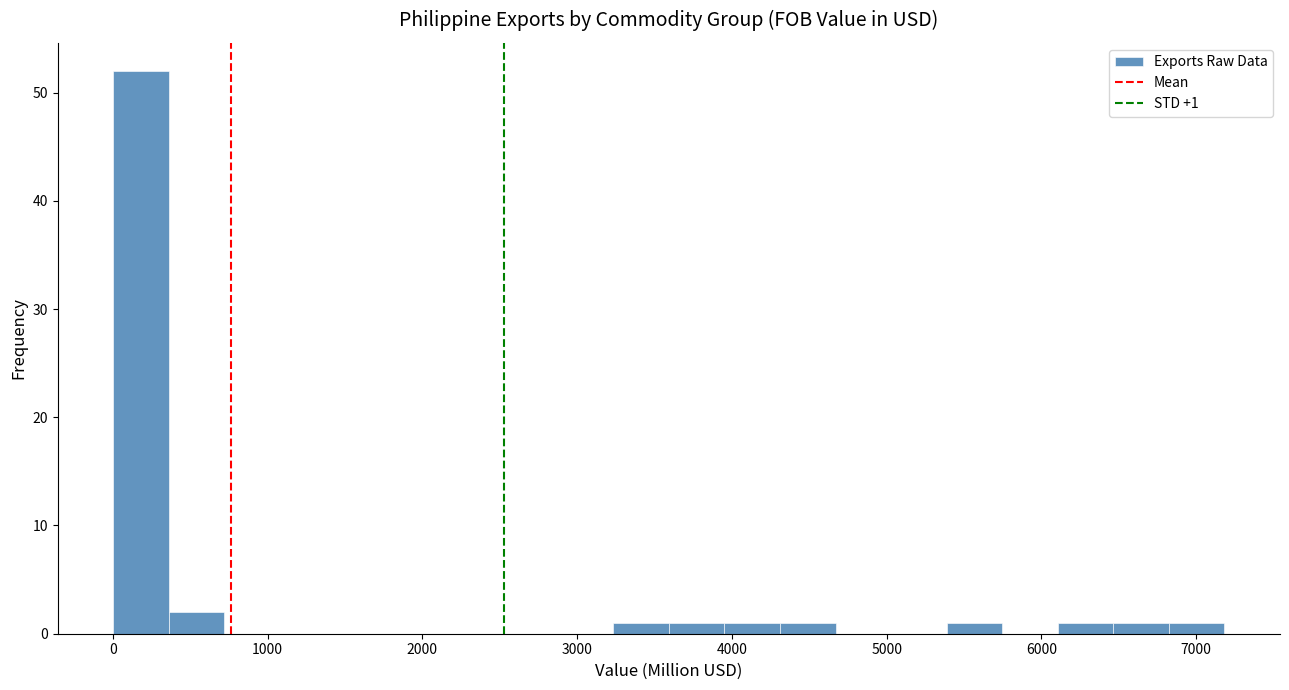

Read against the x-axis, roughly where is the centre of the tallest bar?

200